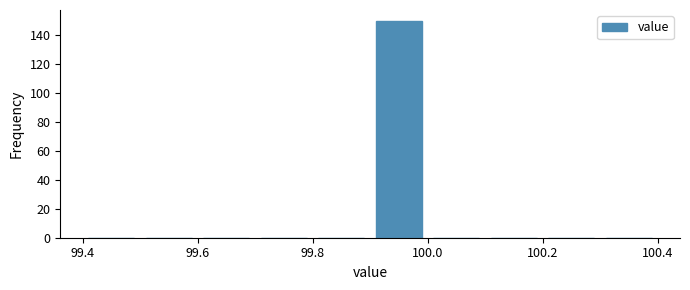

Reading left to right, transcribe this chart: for each bar, give the range it covers on the x-axis and its height. The values are not printed on the chart, so give them approximately, as read against the axis.

99.4 to 99.5: 0
99.5 to 99.6: 0
99.6 to 99.7: 0
99.7 to 99.8: 0
99.8 to 99.9: 0
99.9 to 100.0: 150
100.0 to 100.1: 0
100.1 to 100.2: 0
100.2 to 100.3: 0
100.3 to 100.4: 0